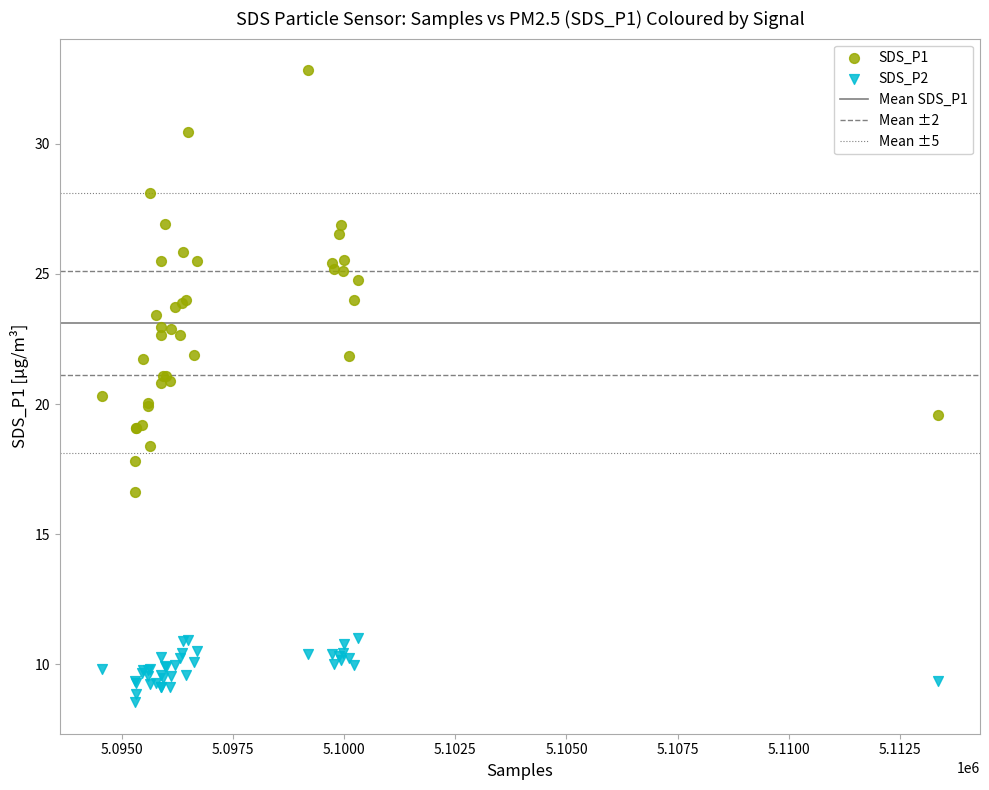

Which series contains the highest Y value?

SDS_P1